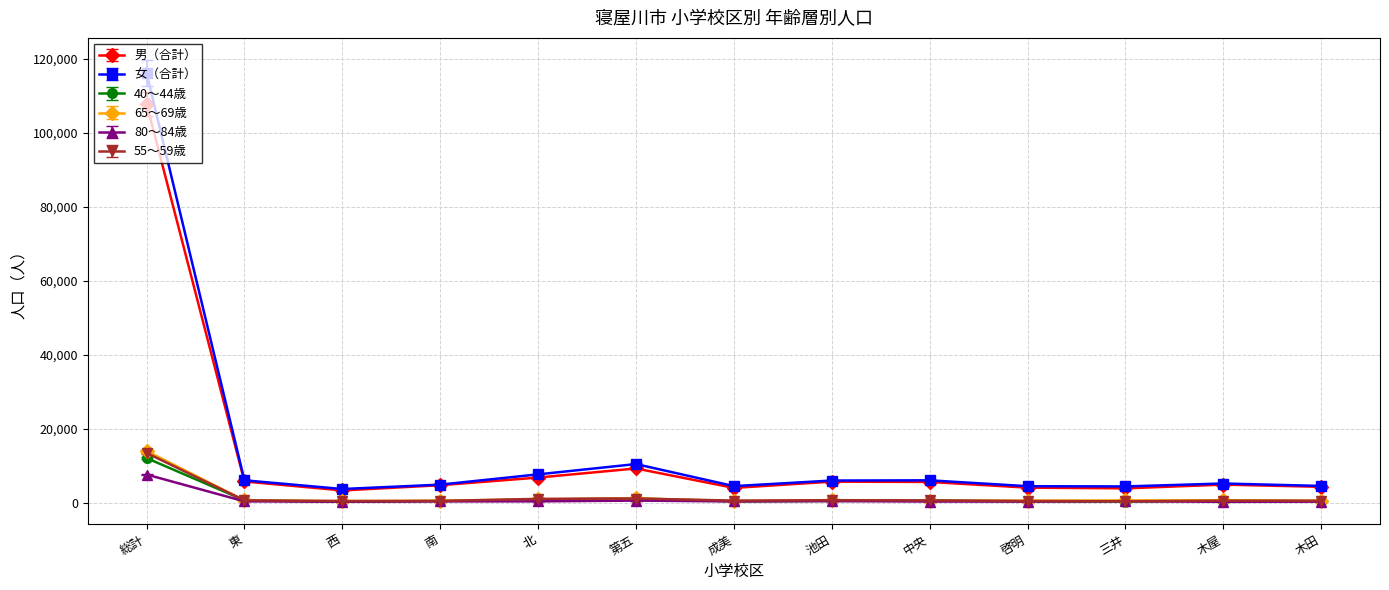

True or false: 40〜44歳 has more than 1 interior local peaks.

True